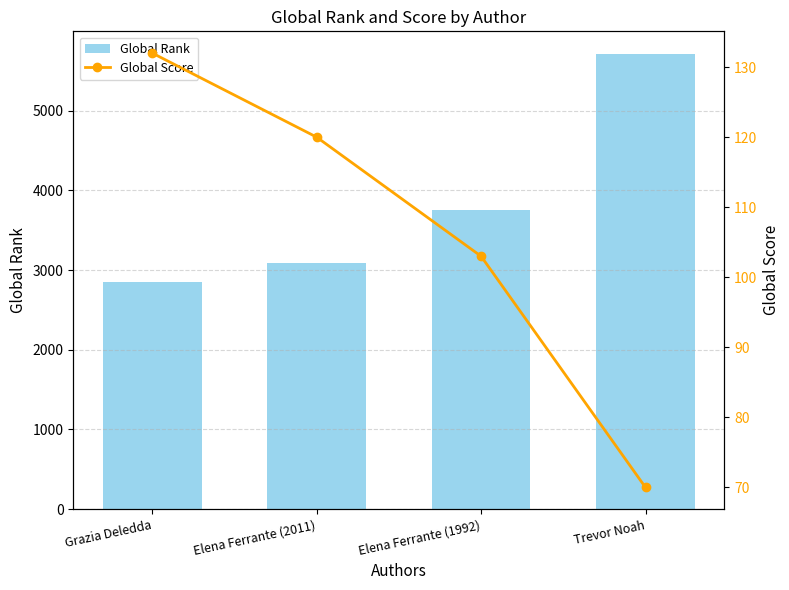

What is the minimum value for Global Score?

70